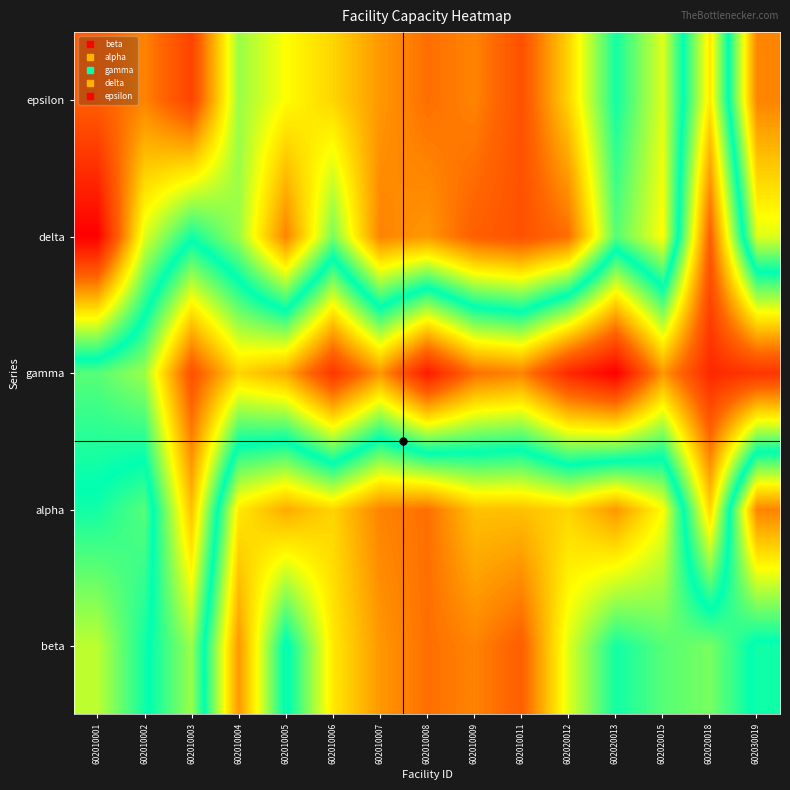

Which series has the largest total across all categories?

gamma